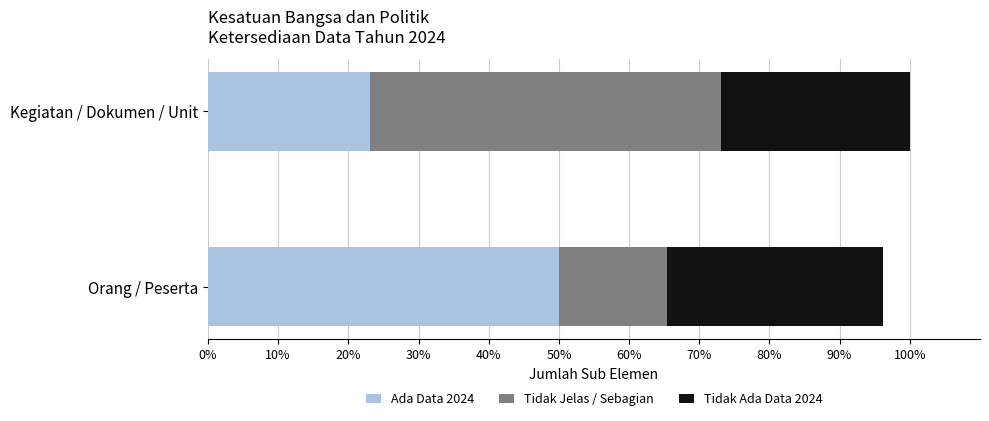

List the series in order of their overall mean, lowest first.

Tidak Ada Data 2024, Tidak Jelas / Sebagian, Ada Data 2024